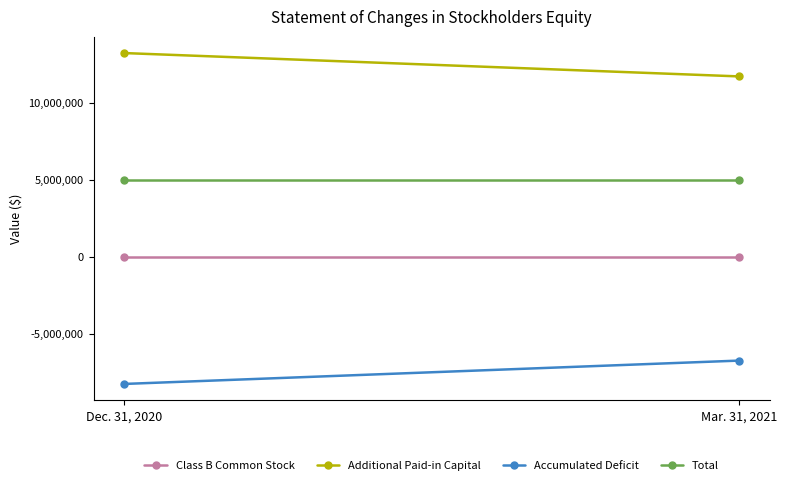

What is the difference between the highest and lowest values at Dec. 31, 2020?

21493453